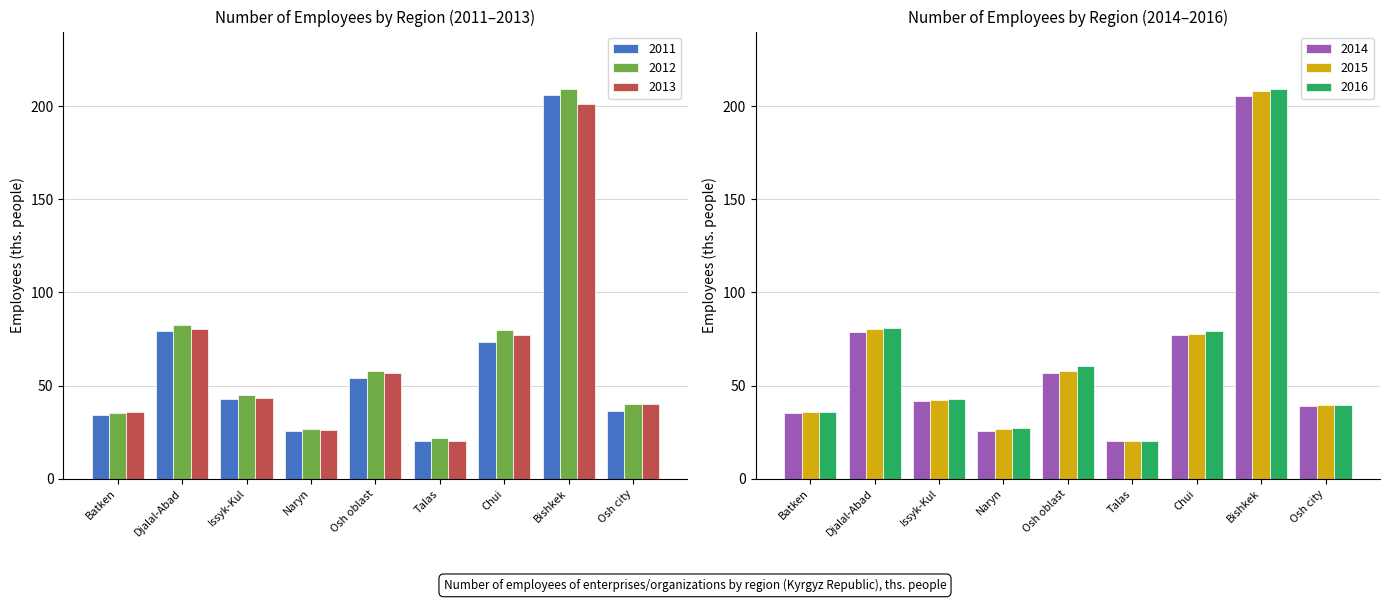

What position from the right is Chui?

3